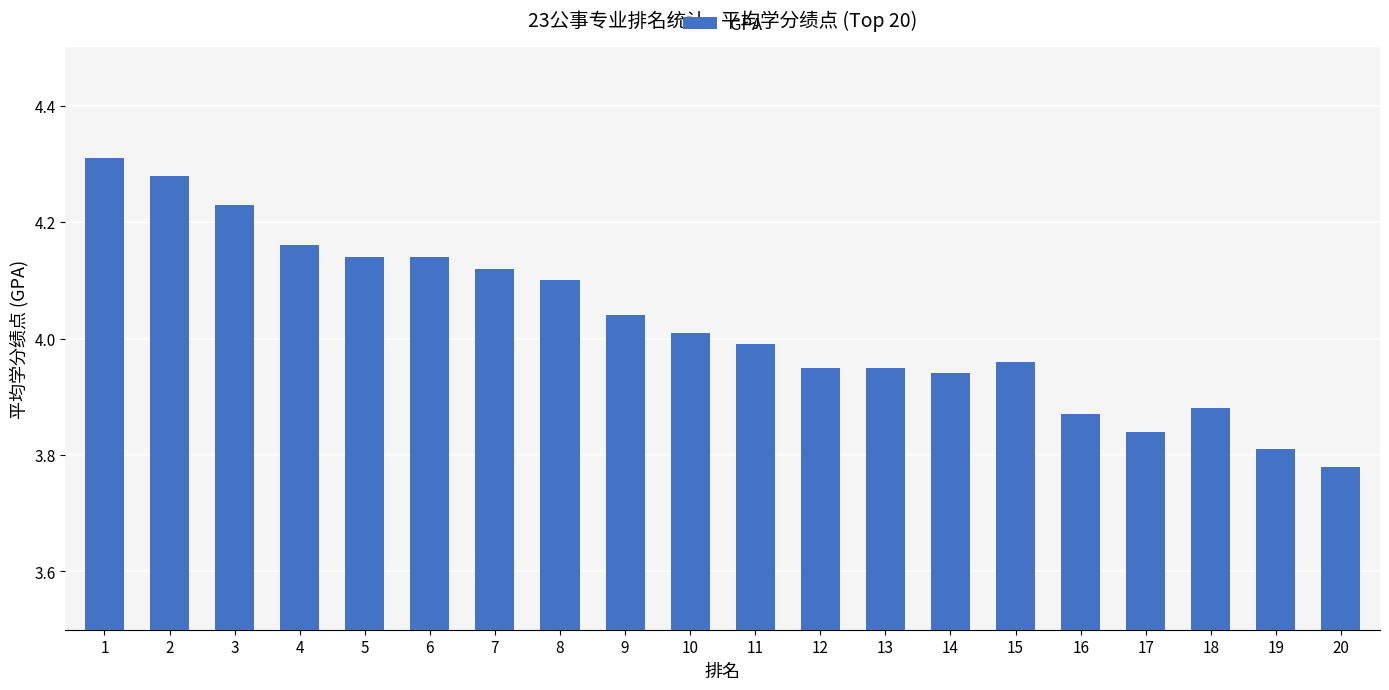

The value at 11 is 2.1. True or false?

False